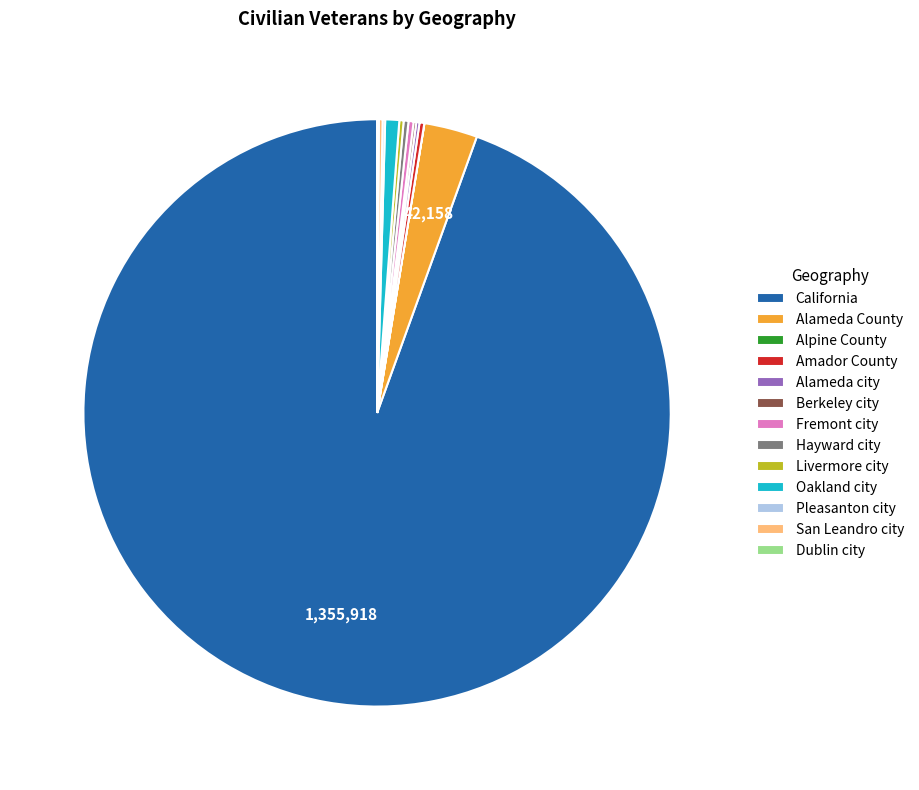

Is it true that Oakland city is 13% of the pie?

False